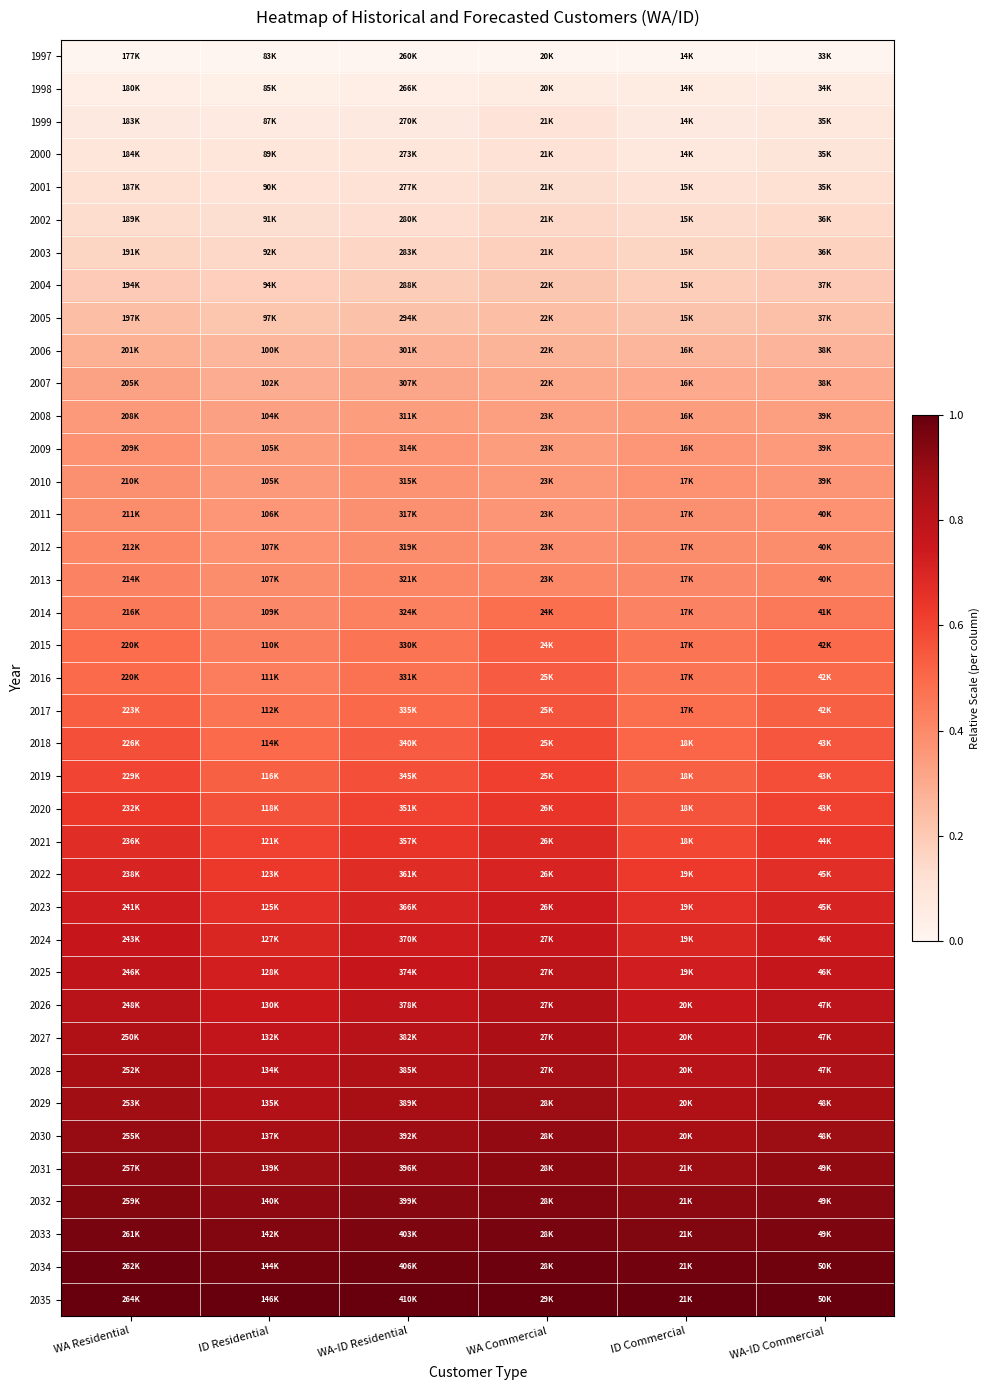

How many distinct data groups are displayed?

39